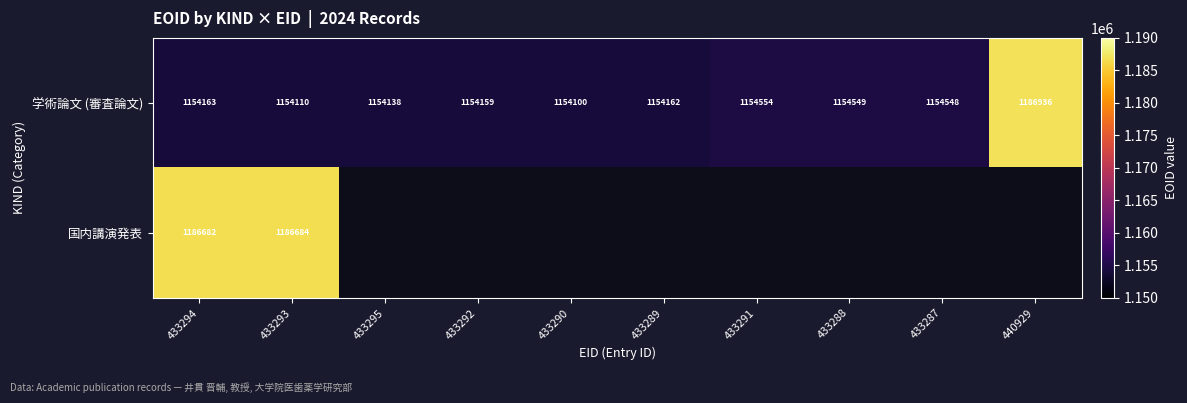

Is it true that 学術論文 (審査論文) equals 1694069.3 at 433287?

False